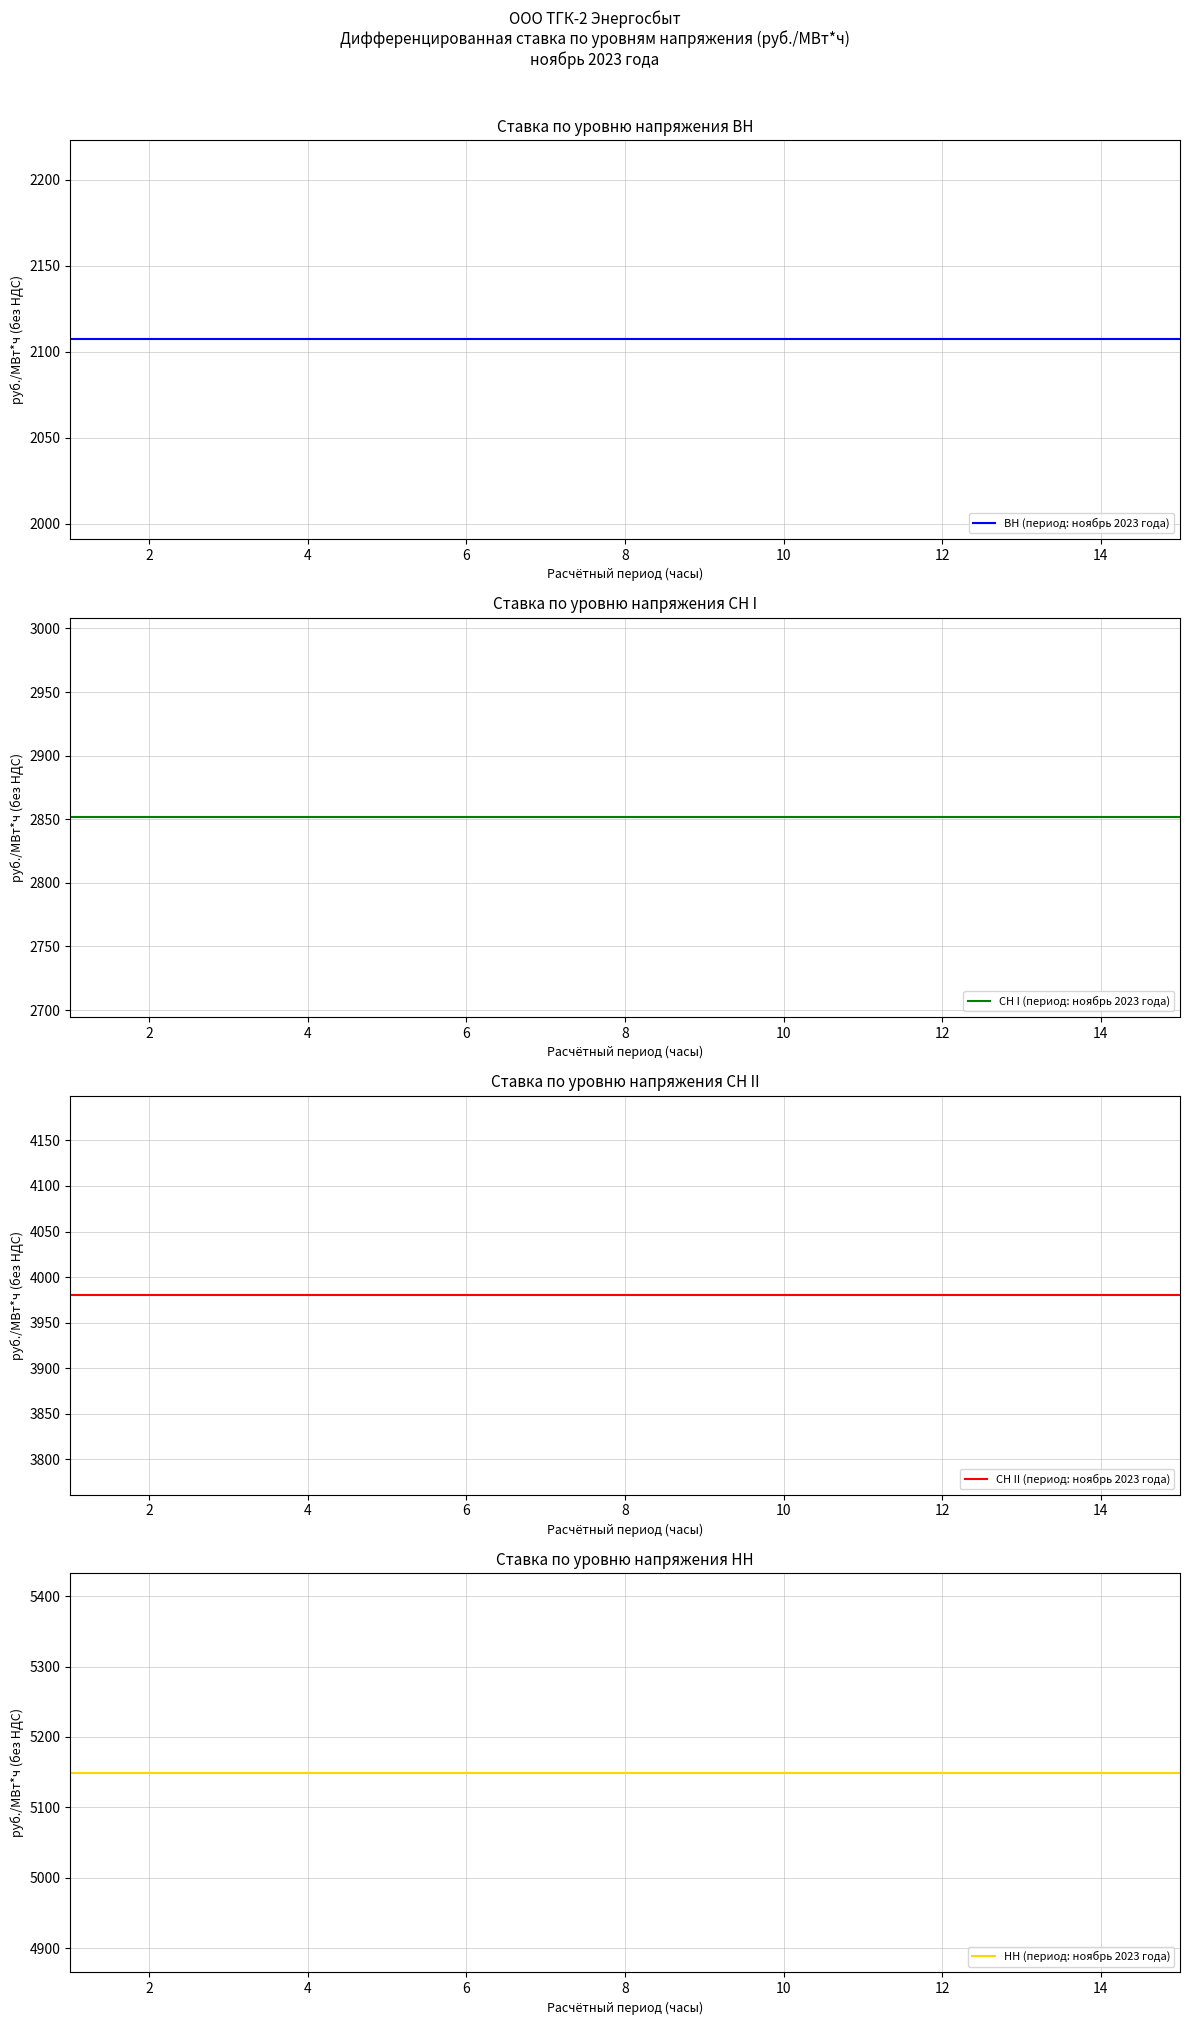

What are all the series names shown in the legend?

ВН (период: ноябрь 2023 года), СН I (период: ноябрь 2023 года), СН II (период: ноябрь 2023 года), НН (период: ноябрь 2023 года)